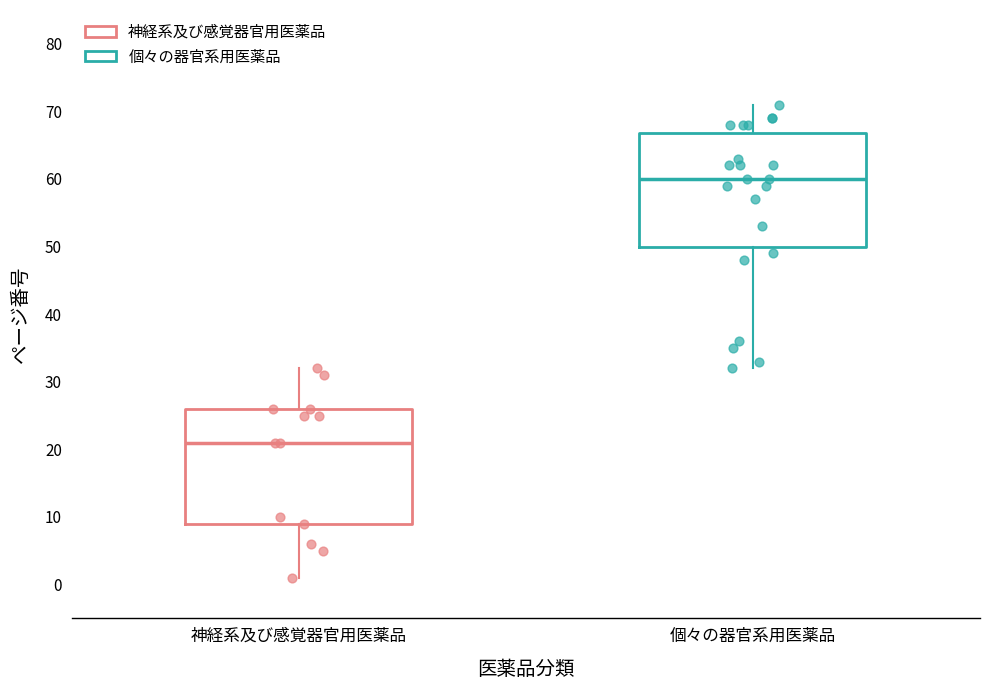

Reading left to right, read every box against the y-axis: the position of its median line, the range the box covers, and the ends of its whiskers. The values are not printed on the chart, so give them approximately, as read against the axis.

神経系及び感覚器官用医薬品: median 21, box 9 to 26, whiskers 1 to 32
個々の器官系用医薬品: median 60, box 50 to 67, whiskers 32 to 71